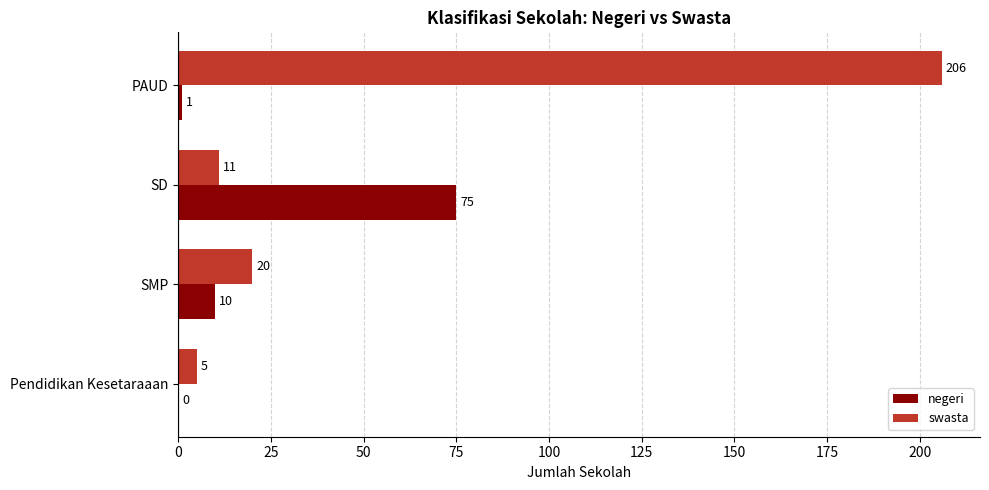

At which category does the chart reach its peak across all series?

PAUD